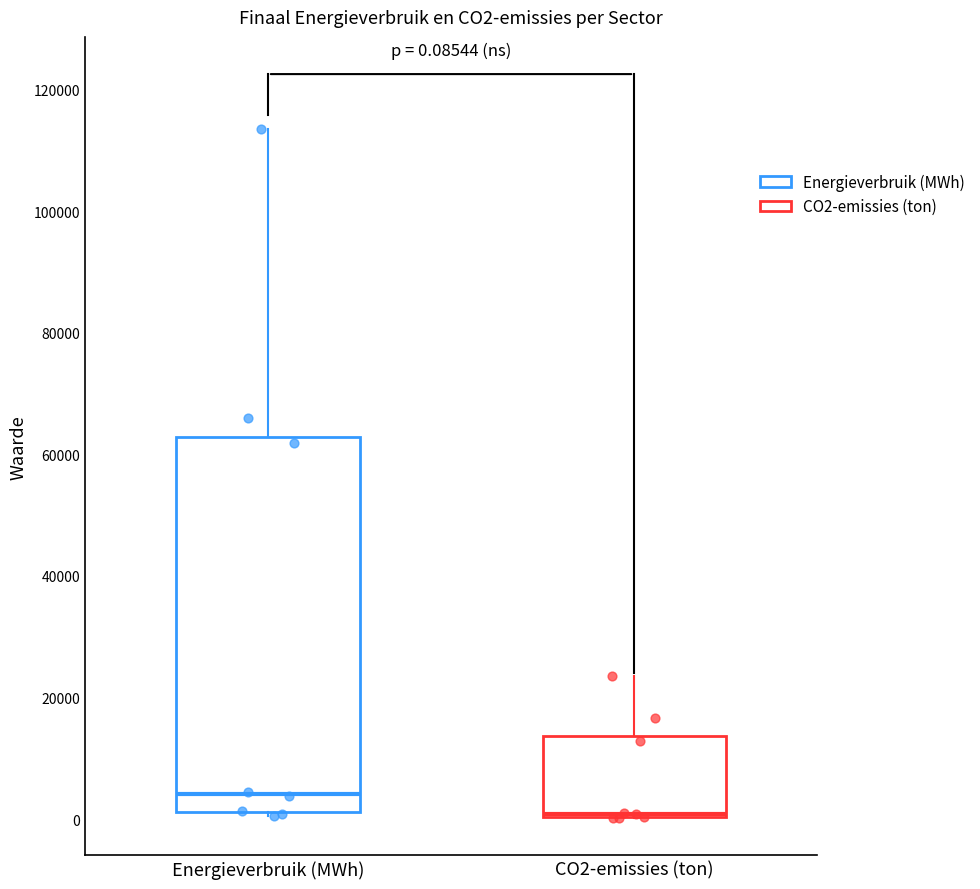

Which box is the tallest, from its lower edge to its upper edge?

Energieverbruik (MWh)